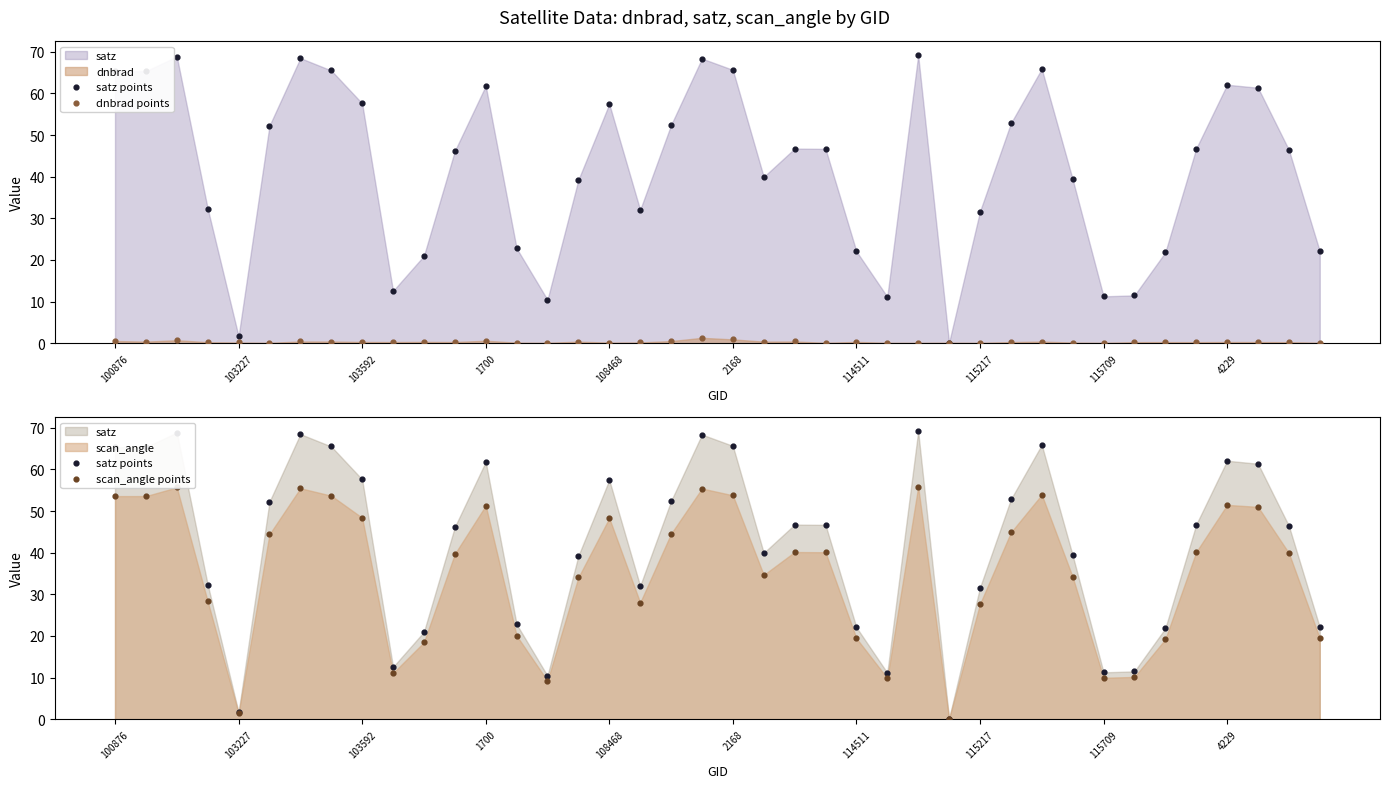

What is the total value across all series at 30?

120.2